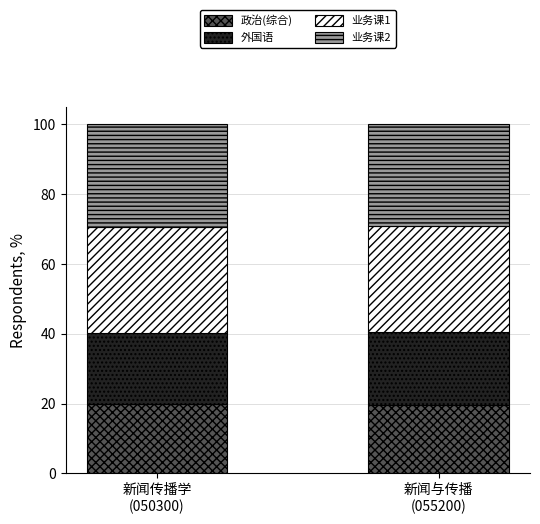

What is the minimum value for 政治(综合)?

19.5